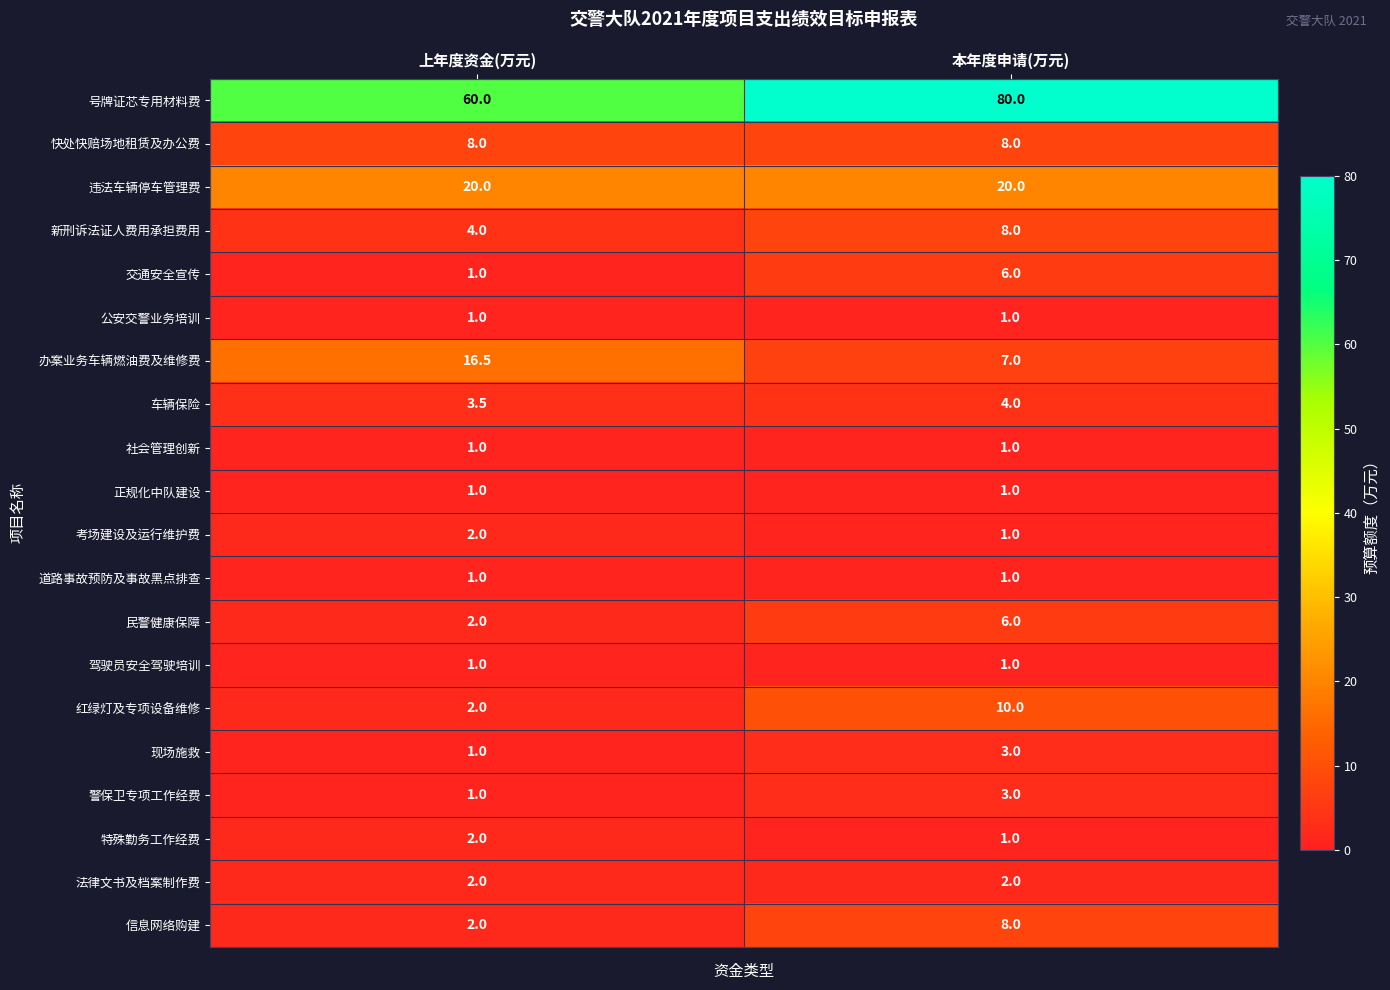

What is the spread (max minus min) of values at 本年度申请(万元)?

79.0